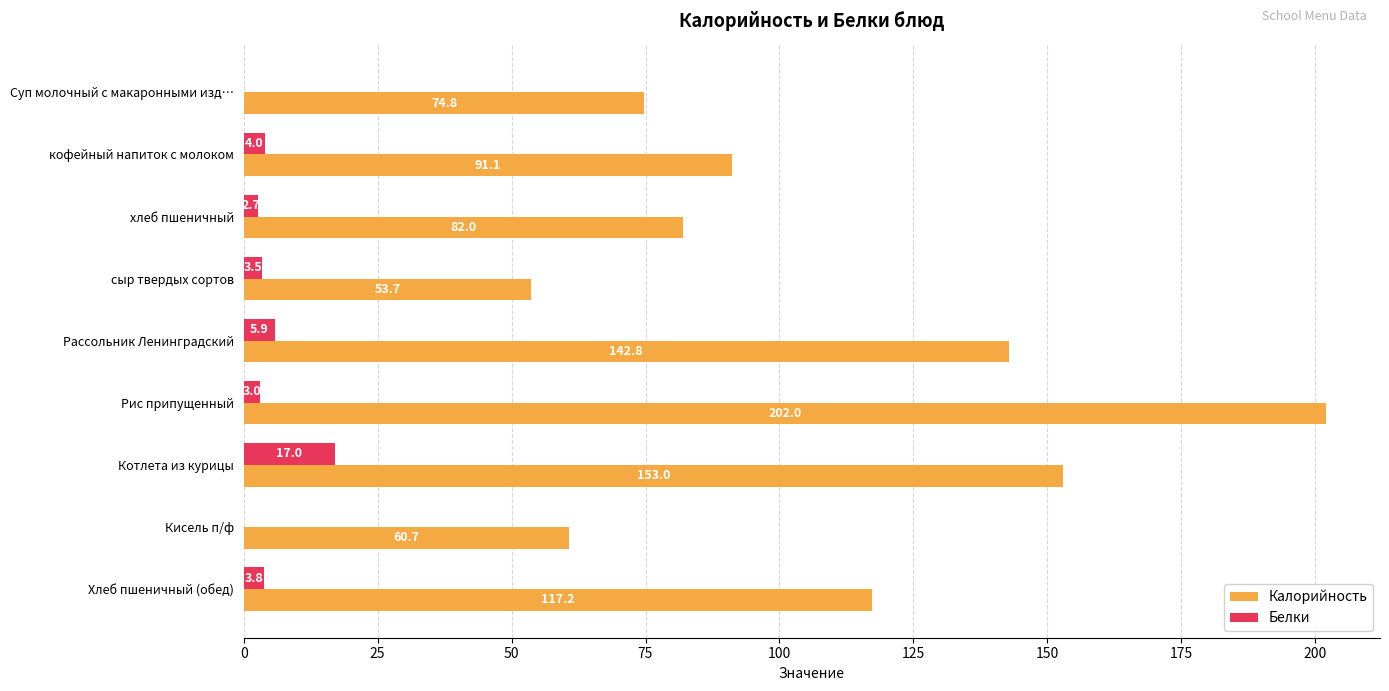

Which series changed the most between кофейный напиток с молоком and Рис припущенный?

Калорийность